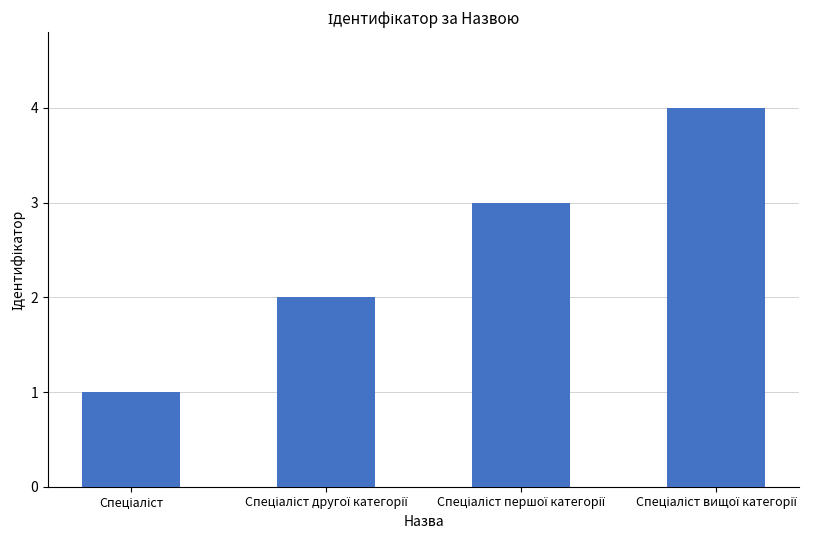

What is the difference between the maximum and minimum values?

3